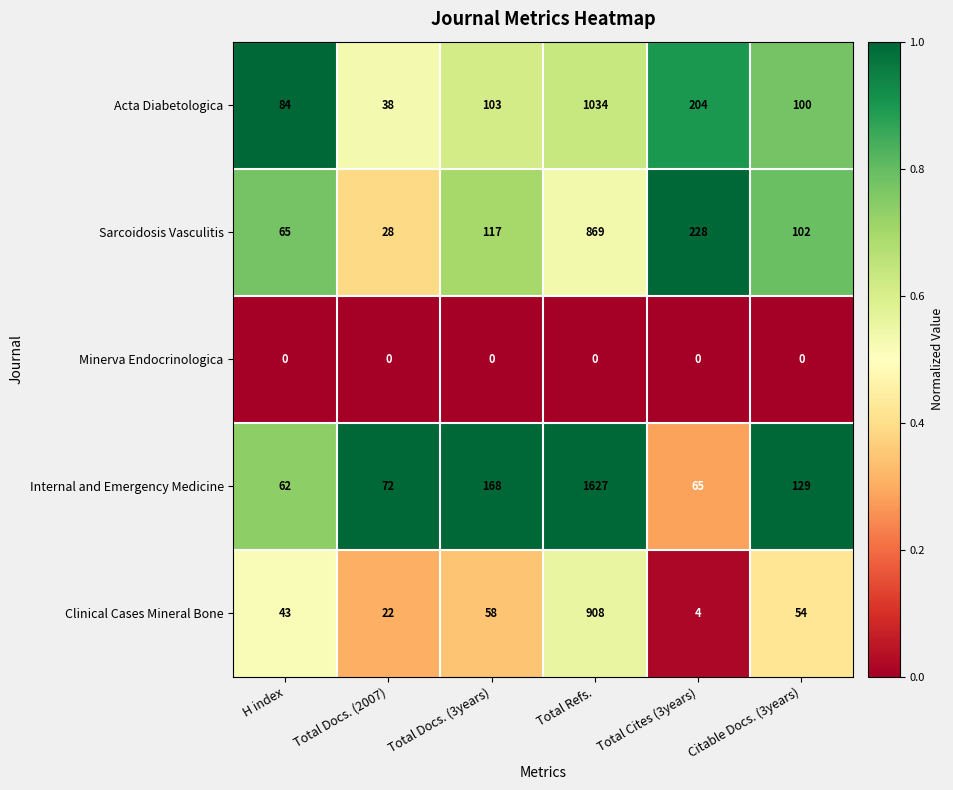

What is the difference between the Clinical Cases Mineral Bone values at Total Refs. and Total Cites (3years)?

904